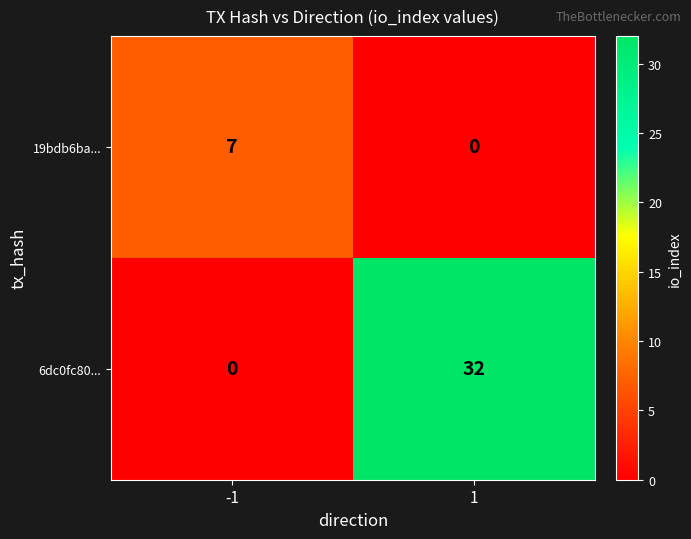

What is the total value across all series at 1?

32